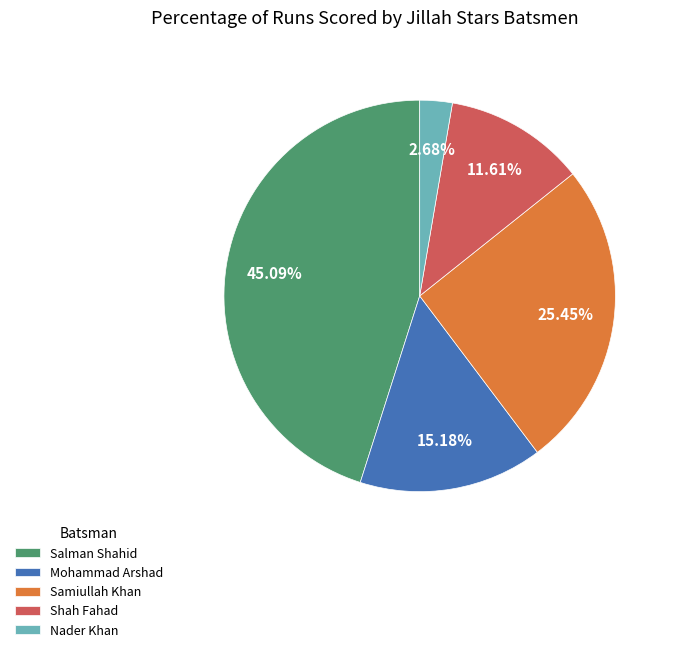

What is the largest slice in the pie chart?

Salman Shahid